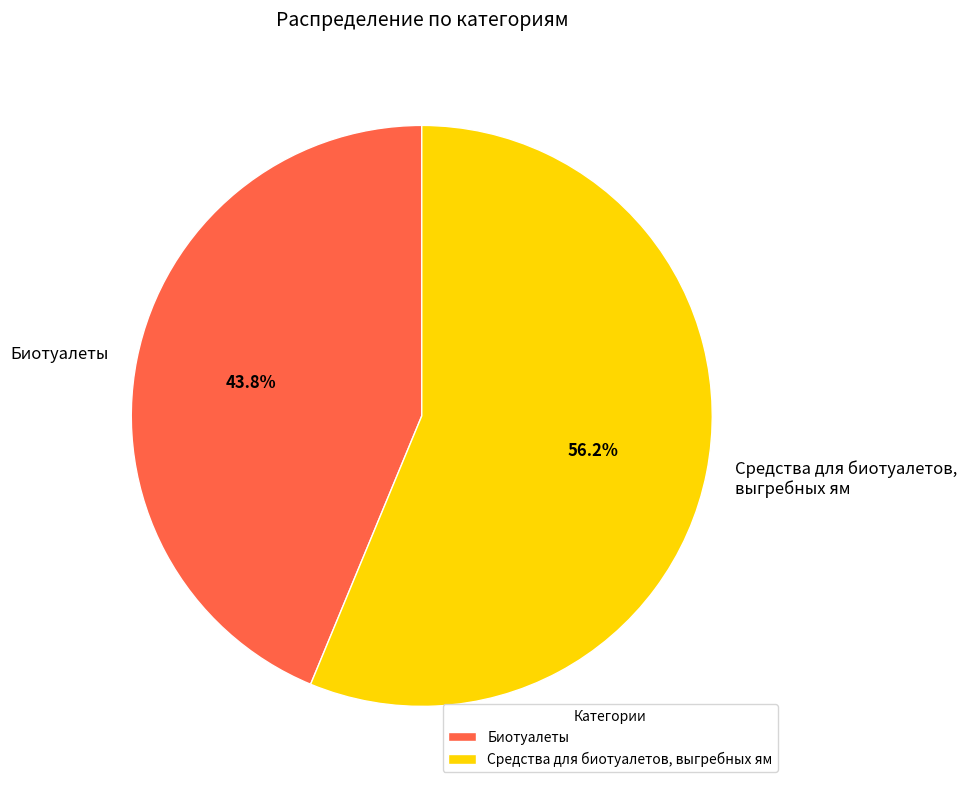

Between Биотуалеты and Средства для биотуалетов, выгребных ям, which is larger?

Средства для биотуалетов, выгребных ям